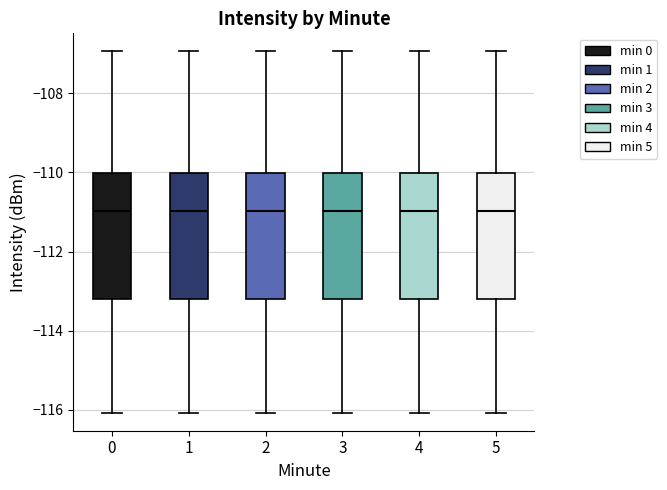

Where is the lower edge of the box at x = 5 on the y-axis? The values are not printed on the chart, so give them approximately, as read against the axis.

-113.2